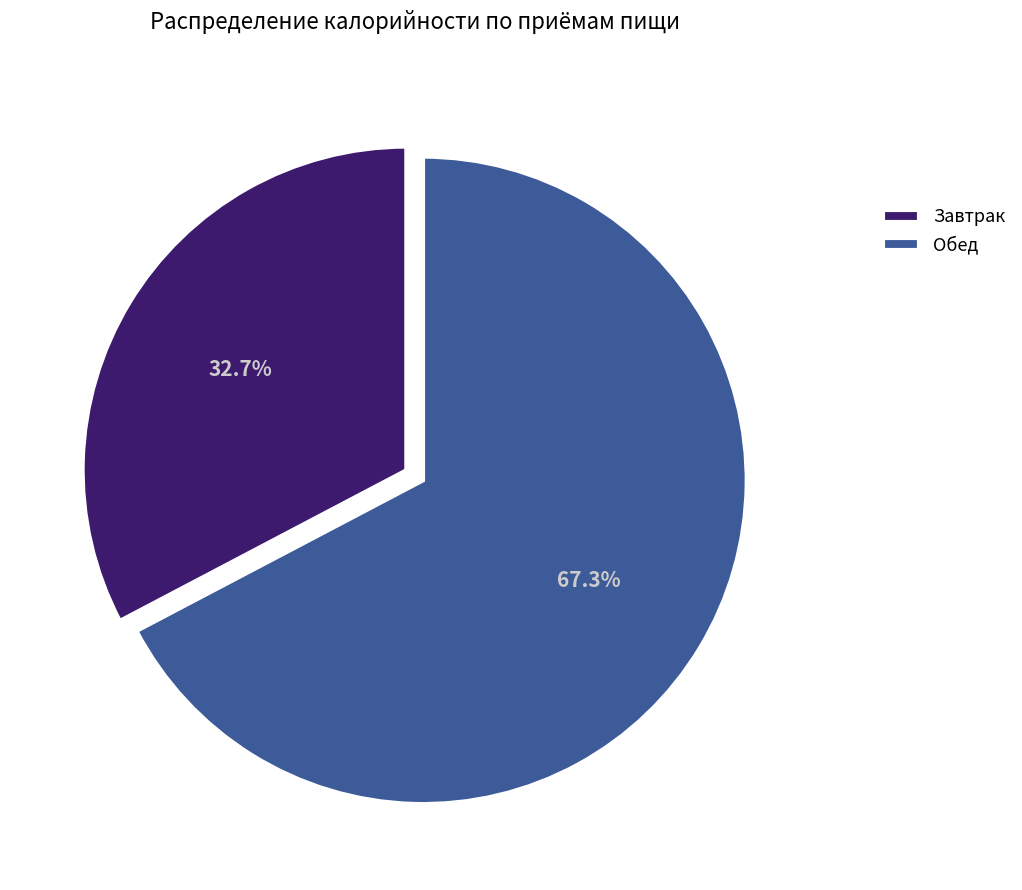

Count the number of slices in the pie.

2